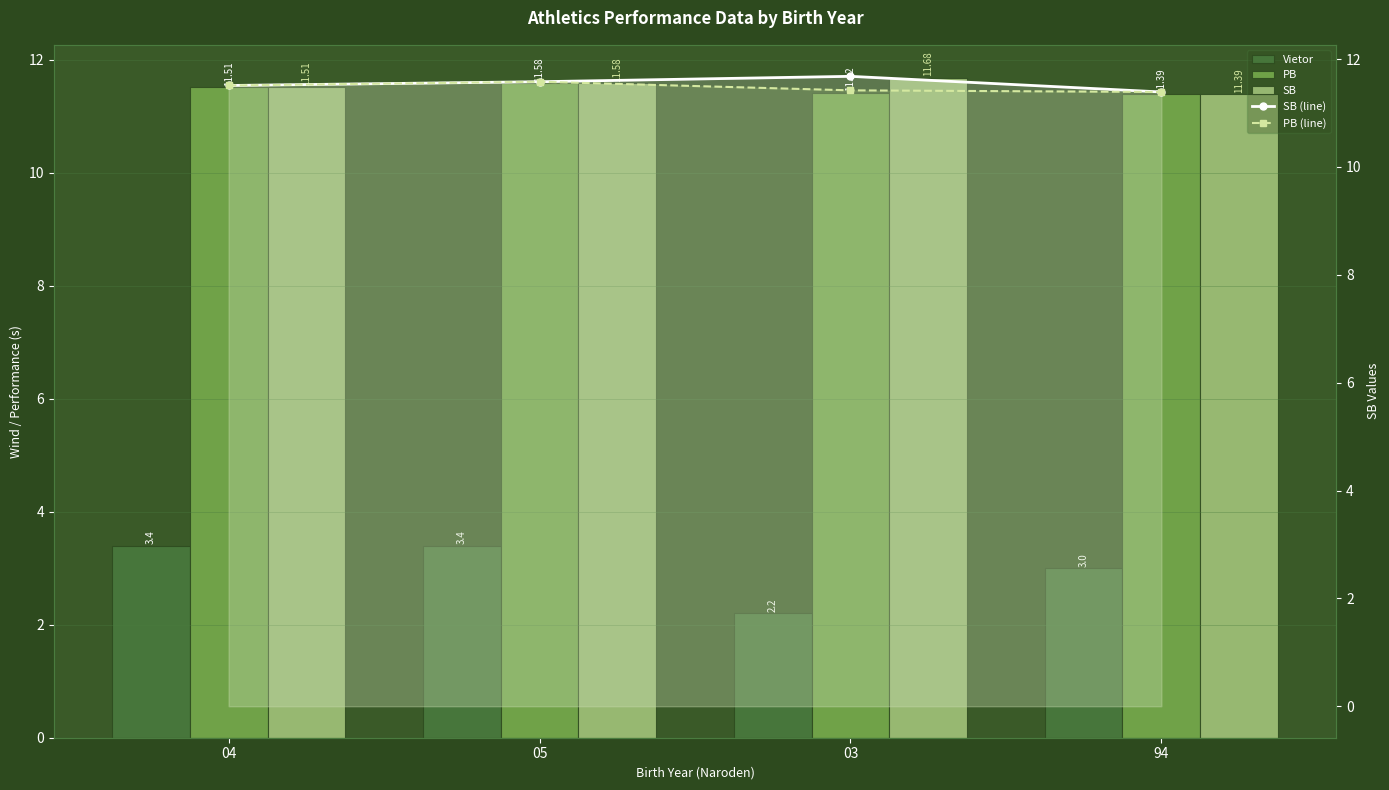

What is the label of the 3rd bar from the left?

03